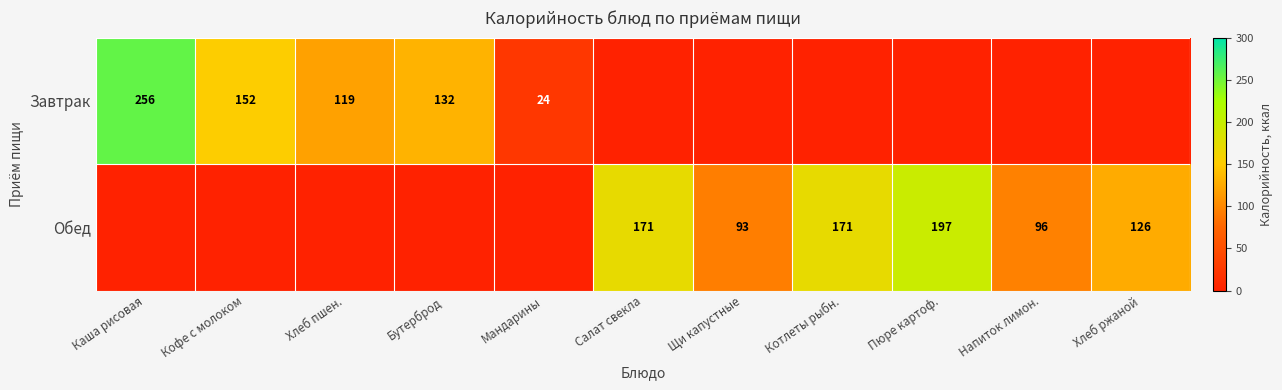

Is it true that Обед equals 96 at Напиток лимон.?

True